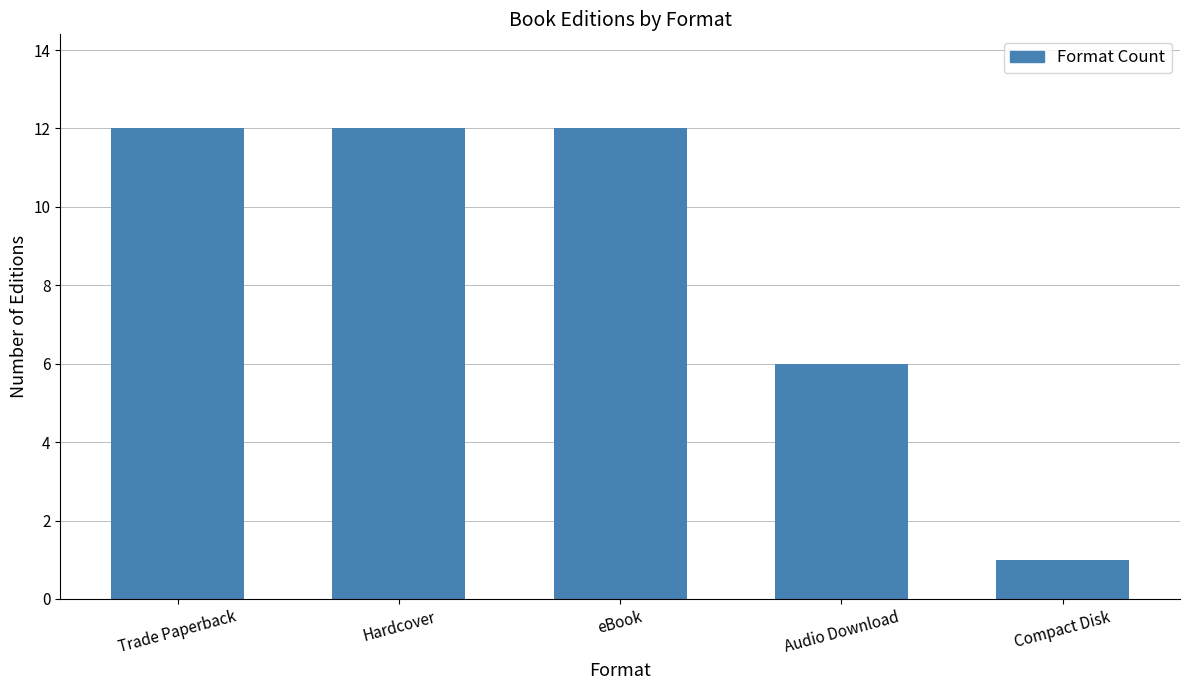

The value at Audio Download is 8. True or false?

False